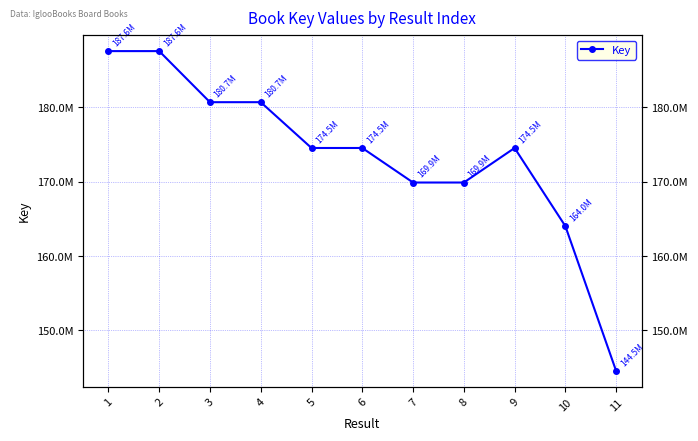

Rank the categories by value from highest to lowest.

2, 1, 4, 3, 9, 5, 6, 8, 7, 10, 11